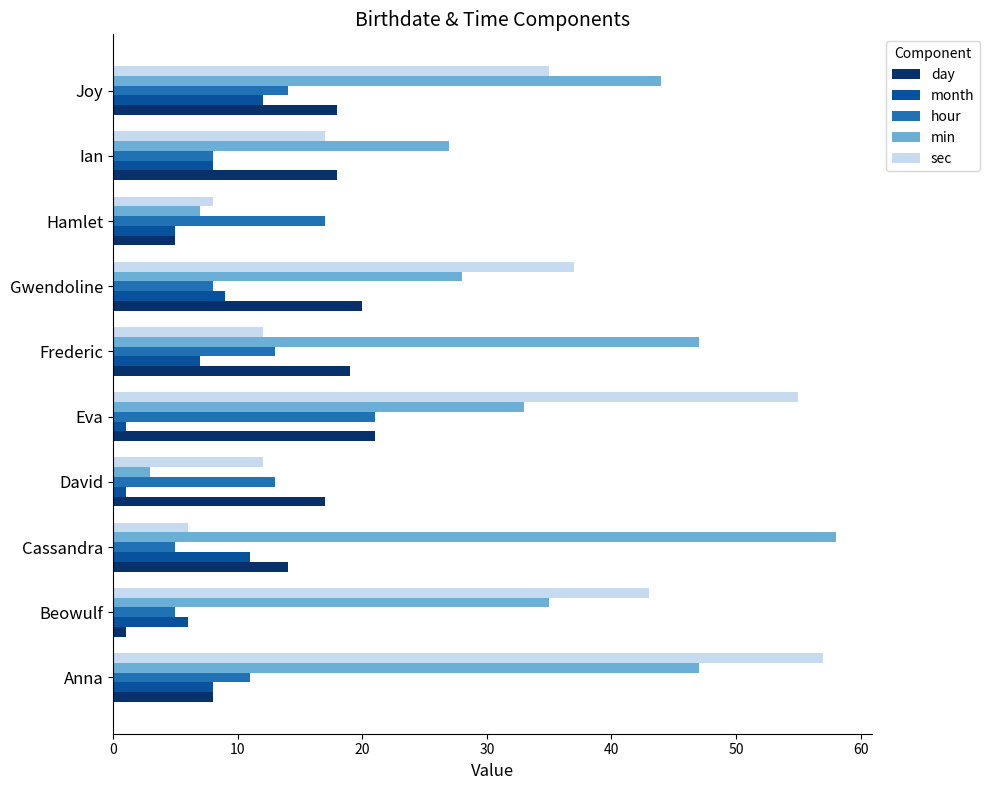

How many data points in day are less than 18?

5